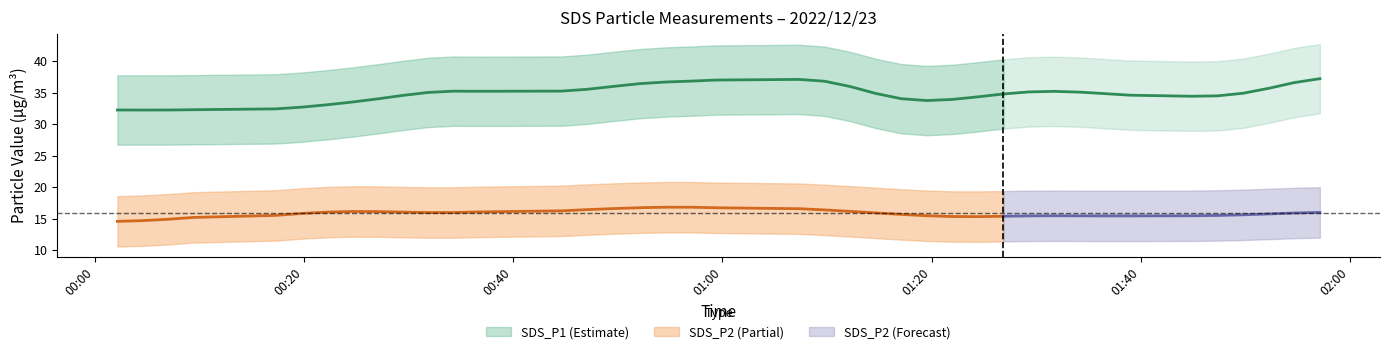

The SDS_P2 series shows 21.5 at 3. True or false?

False